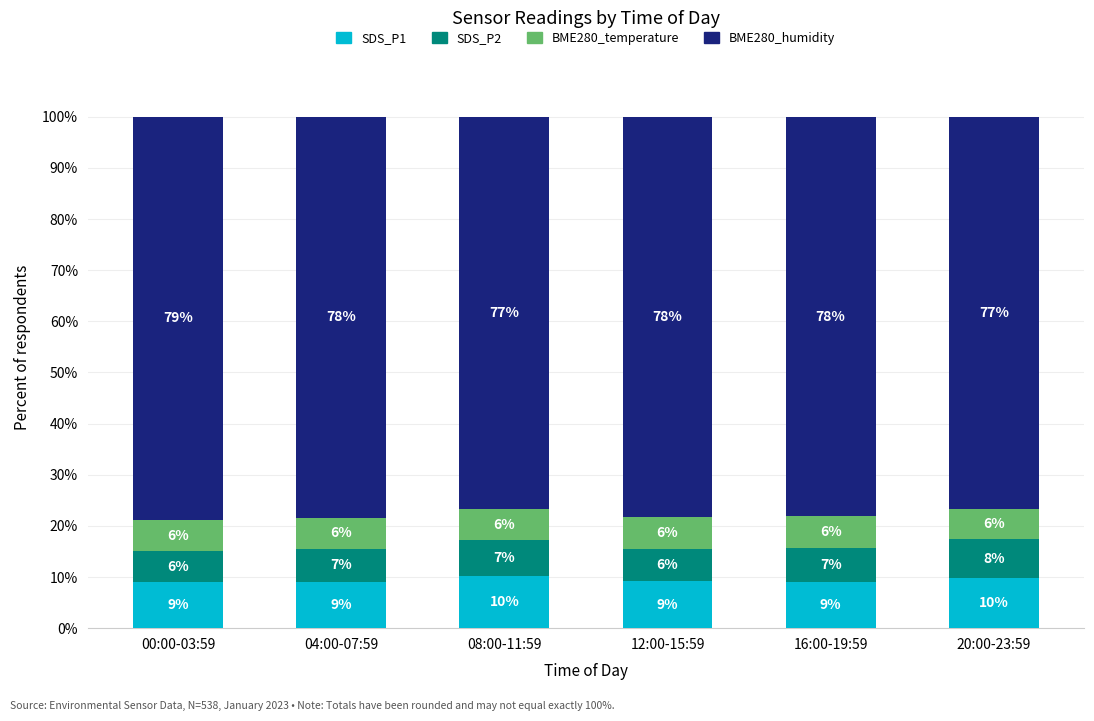

What is the total value across all series at 08:00-11:59?

100.0